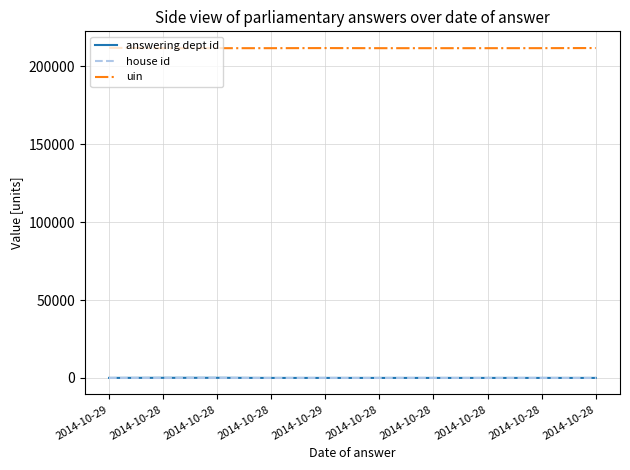

Reading left to right, list all the values displayed in this chart.

answering dept id: 27	88	88	7	10	11	11	11	11	11
house id: 1	1	1	1	1	1	1	1	1	1
uin: 211902	211679	211680	211685	211748	211681	211682	211683	211698	211775